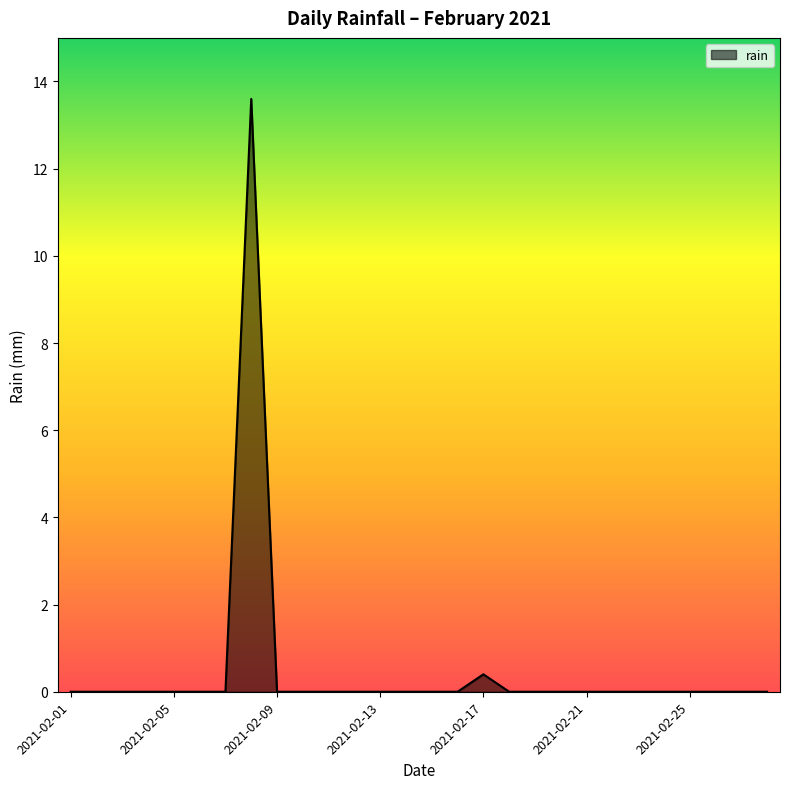

Reading left to right, extract all data points from this chart.

0.0	0.0	0.0	0.0	0.0	0.0	0.0	13.6	0.0	0.0	0.0	0.0	0.0	0.0	0.0	0.0	0.4	0.0	0.0	0.0	0.0	0.0	0.0	0.0	0.0	0.0	0.0	0.0